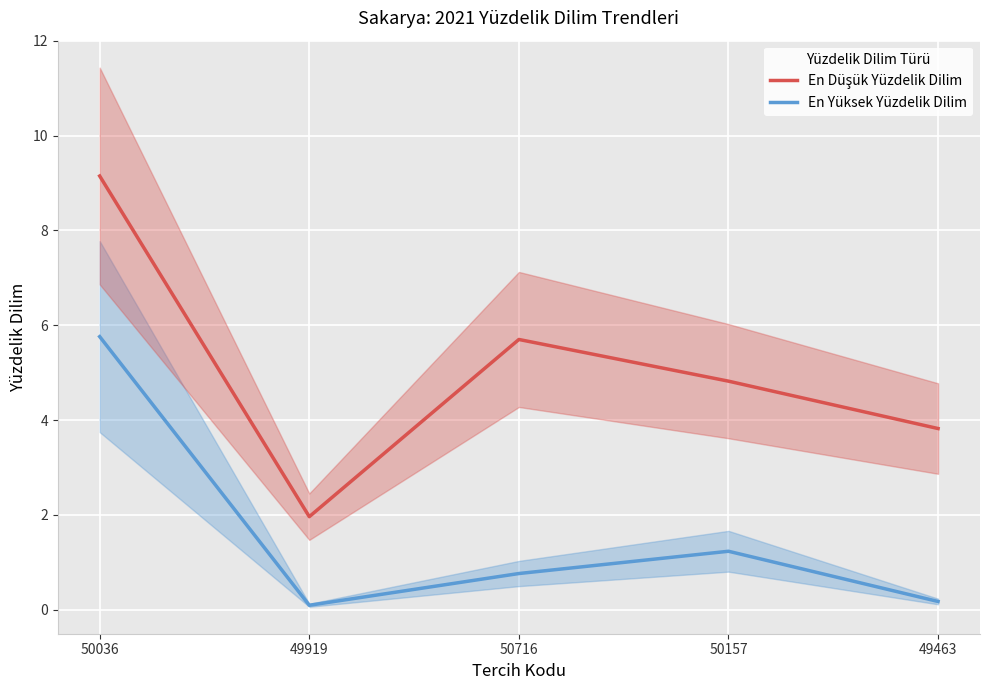

Rank the series by their average value, from highest to lowest.

En Düşük Yüzdelik Dilim, En Yüksek Yüzdelik Dilim